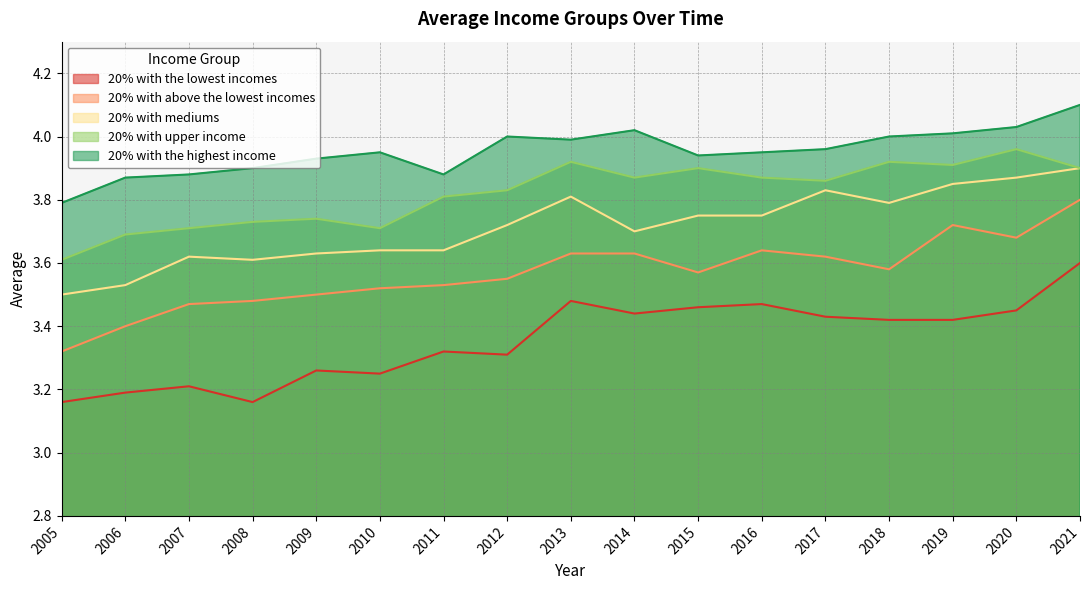

Where is the first local maximum for 20% with above the lowest incomes?

2016